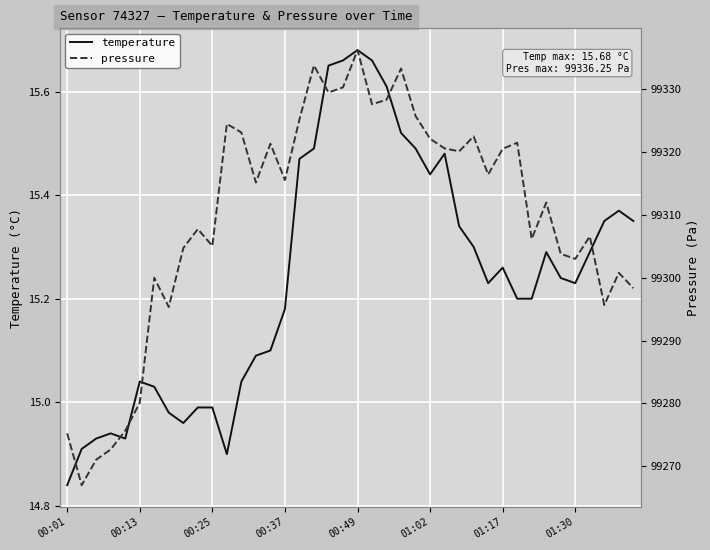

How many categories are shown in the chart?

40